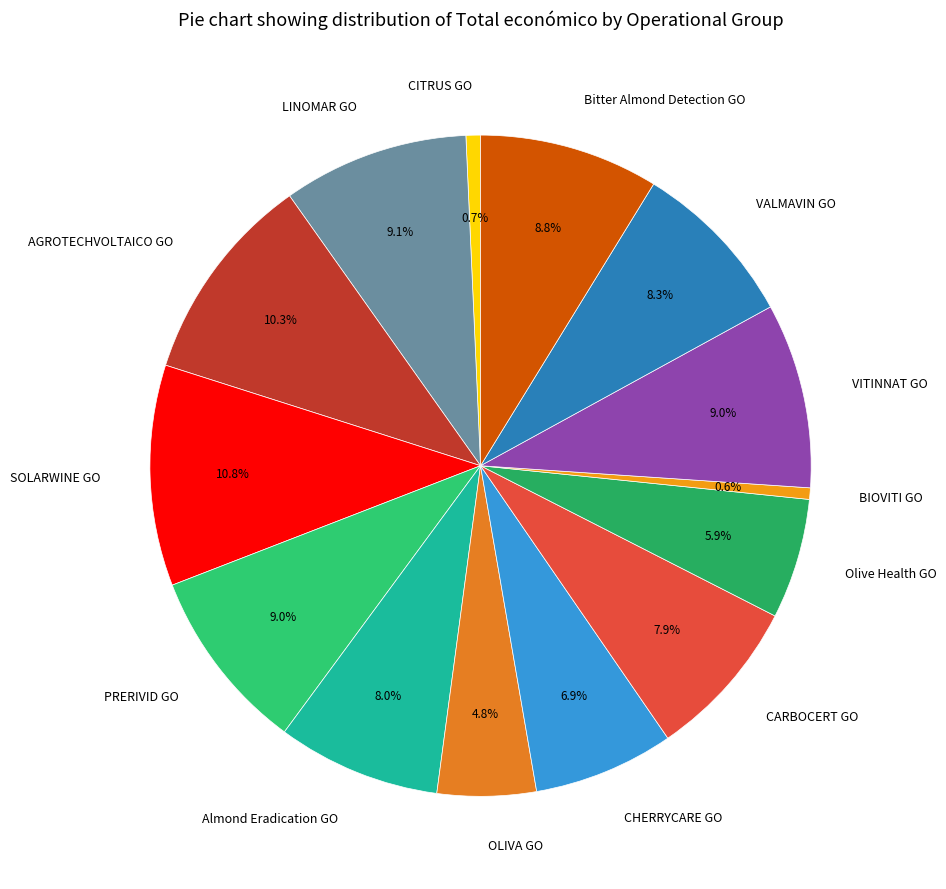

To the nearest percent, what is the difference between the largest and smallest slice percentages?

10%